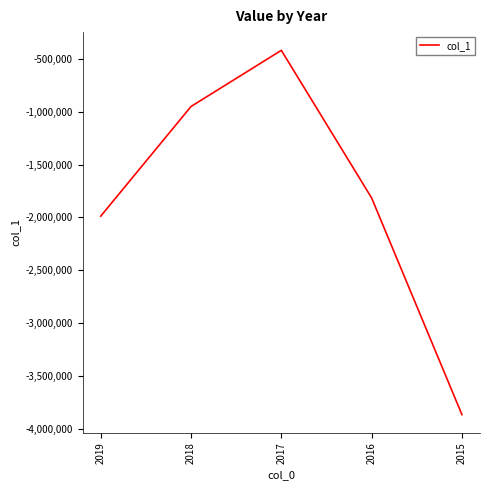

Read the value at 2016.

-1816242.6